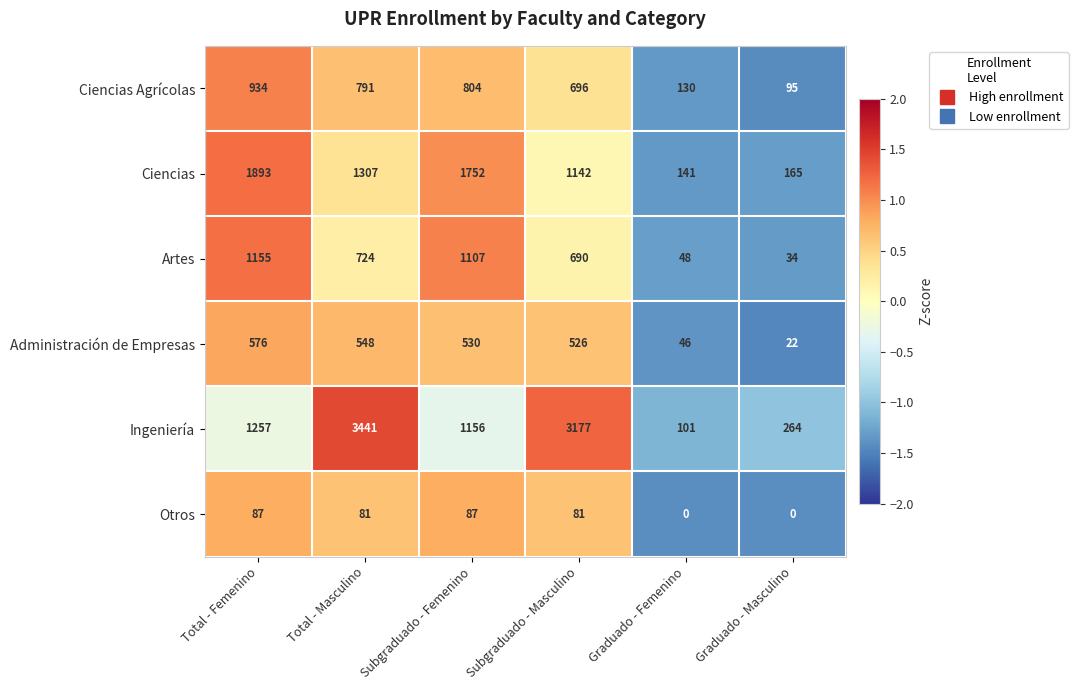

Between Total - Masculino and Subgraduado - Femenino, which series saw the biggest shift?

Ingeniería